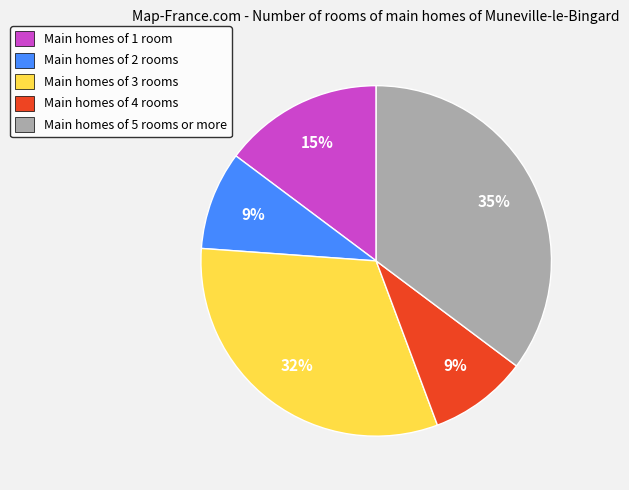

How many slices are in this pie chart?

5